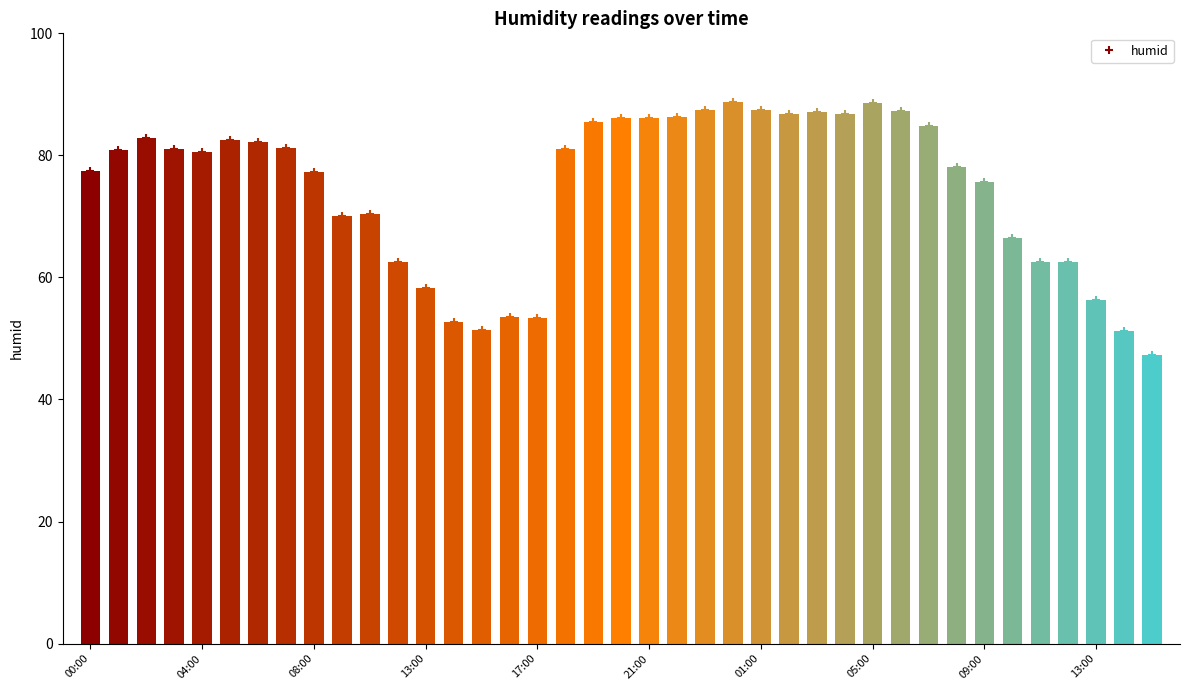

What is the change in value from 13:00 to 13:00?

-2.0